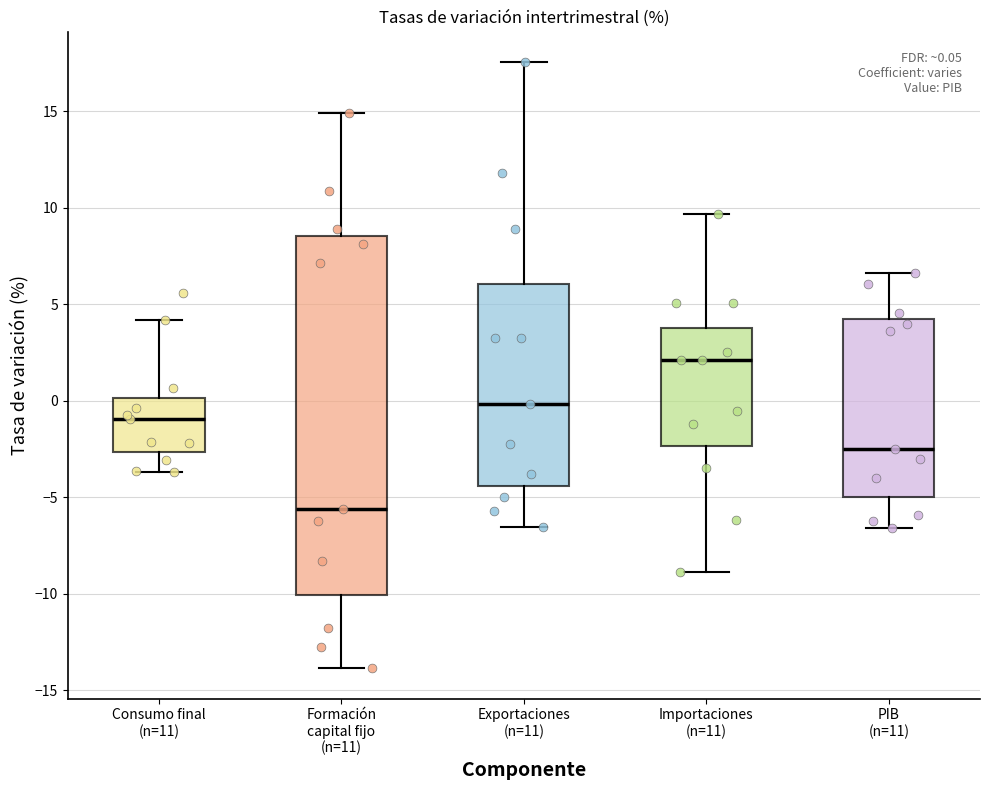

Which box's median line is the lowest?

Formación capital fijo (n=11)